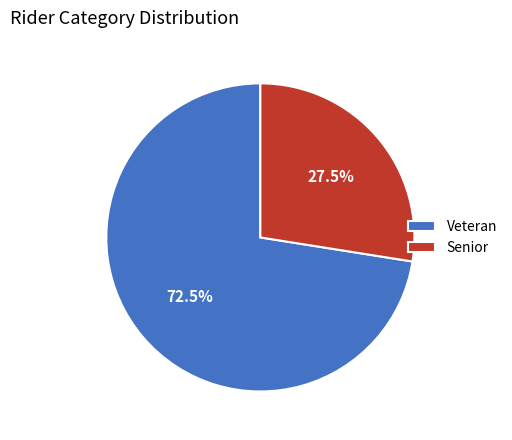

To the nearest percent, what is the average slice percentage?

50%